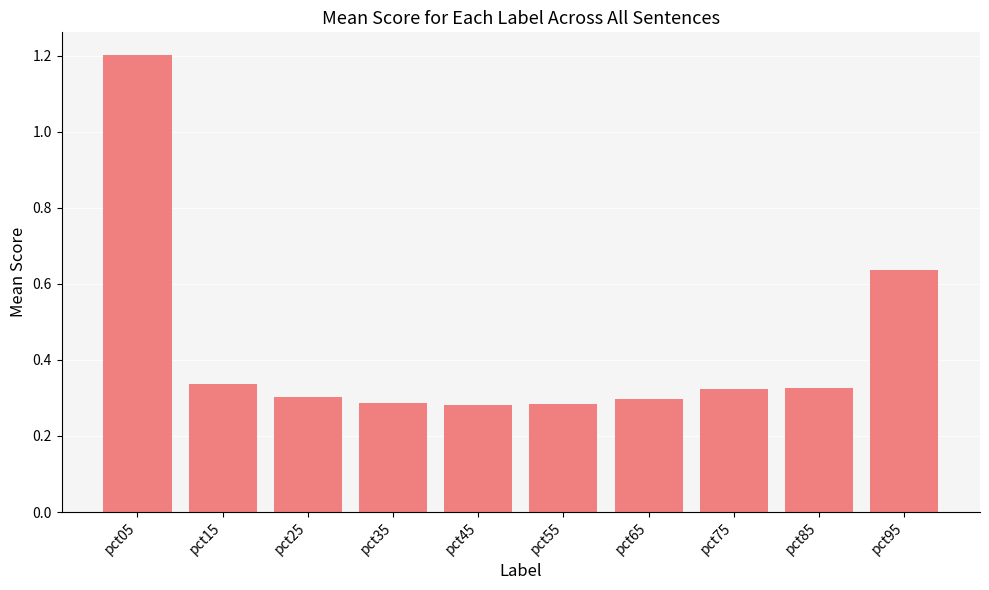

Is it true that the value at pct55 is 0.4?

False